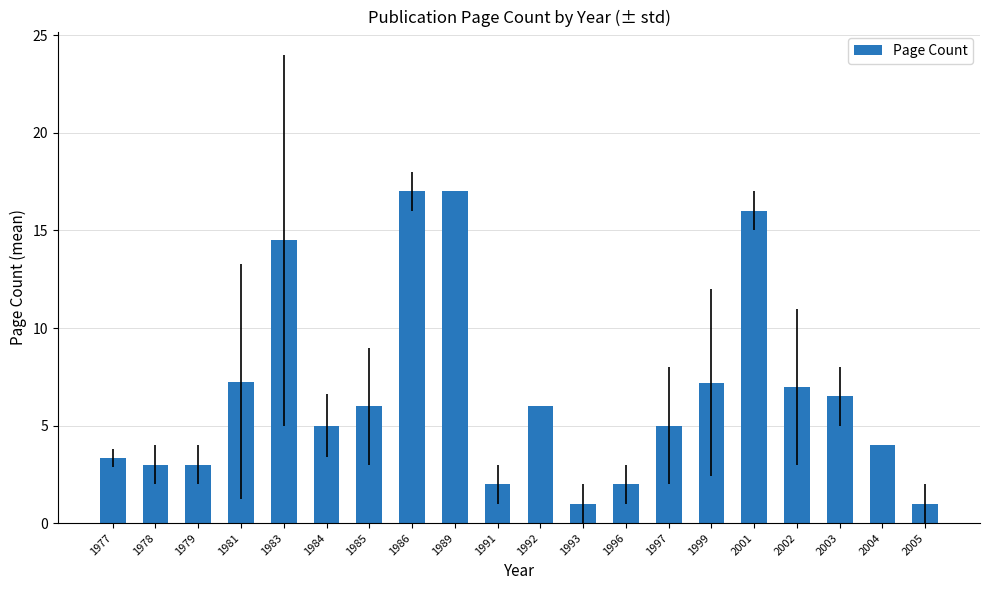

What is the difference between the values at 1977 and 1999?

3.9